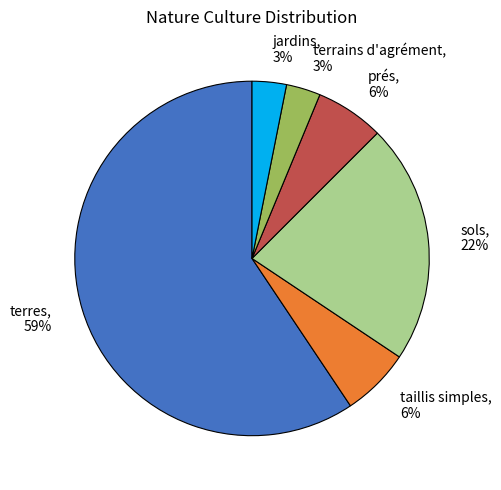

The sols, 22% slice represents 30% of the pie. True or false?

False